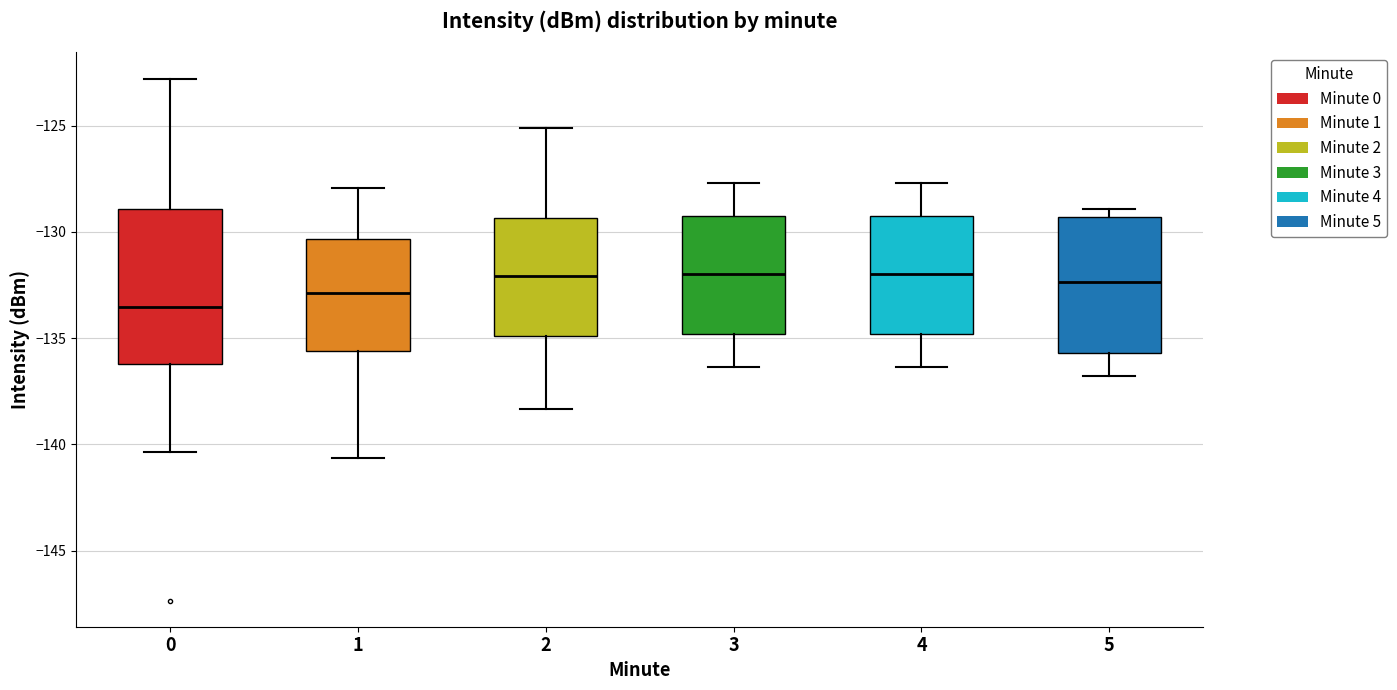

Reading left to right, transcribe this box plot: for each box, give where its median line is, the range the box spans, and where its two whiskers end, as read against the y-axis. The values are not printed on the chart, so give them approximately, as read against the axis.

0: median -133.5, box -136.0 to -129.0, whiskers -140.5 to -123.0
1: median -133.0, box -135.5 to -130.5, whiskers -140.5 to -128.0
2: median -132.0, box -135.0 to -129.5, whiskers -138.5 to -125.0
3: median -132.0, box -135.0 to -129.0, whiskers -136.5 to -127.5
4: median -132.0, box -135.0 to -129.0, whiskers -136.5 to -127.5
5: median -132.5, box -135.5 to -129.5, whiskers -137.0 to -129.0